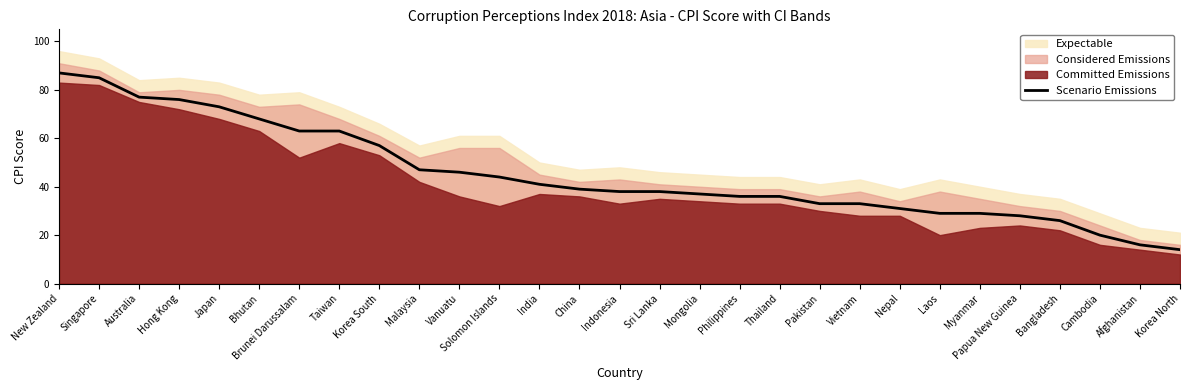

Between Hong Kong and Vanuatu, which is larger?

Hong Kong